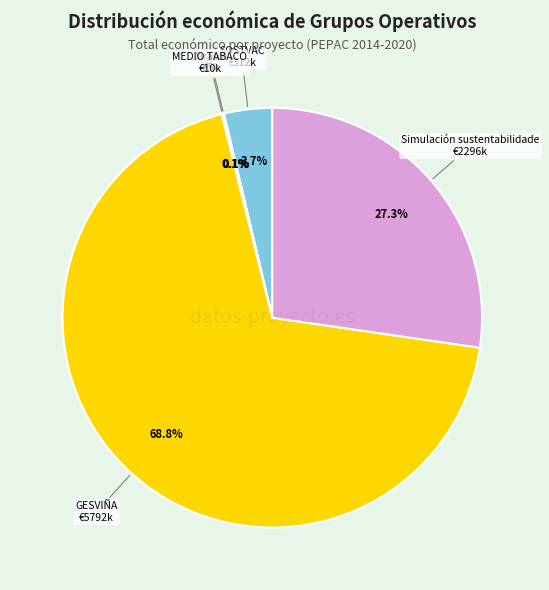

Does any single category account for the majority?

Yes